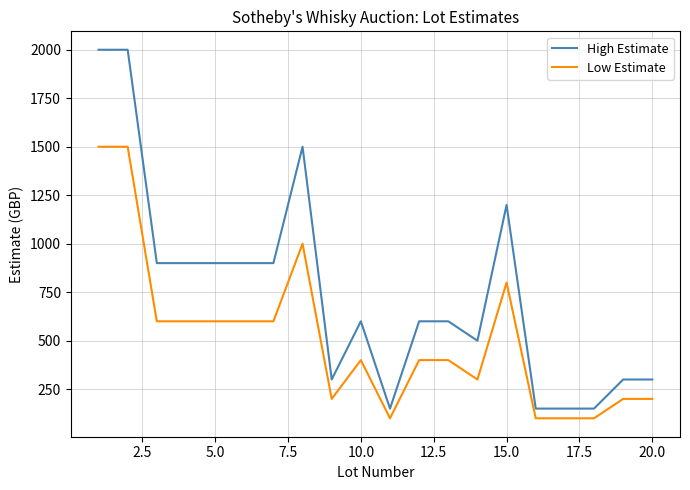

What is the minimum value shown in the chart?

100